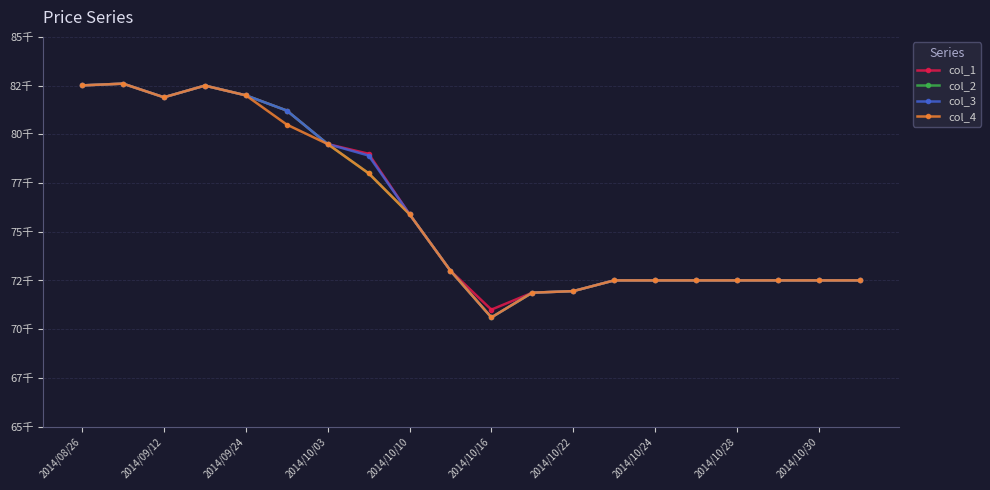

What is the sum of all col_4 values?

1520330